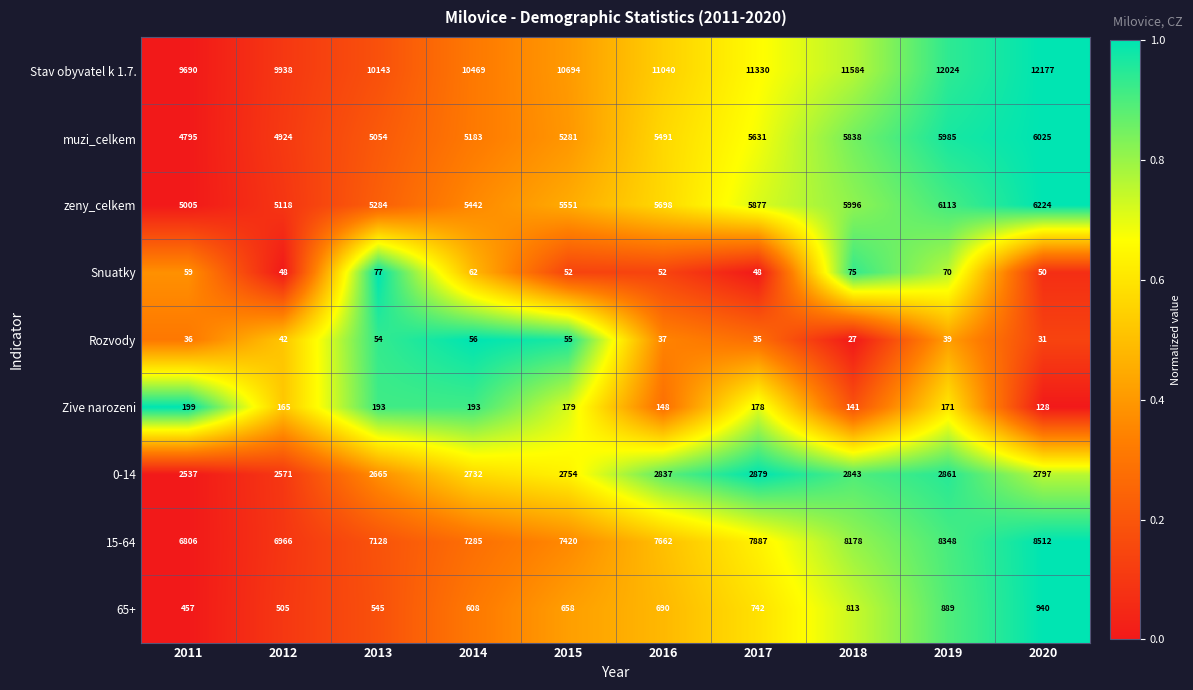

Which series has the largest range (max minus min)?

Stav obyvatel k 1.7.